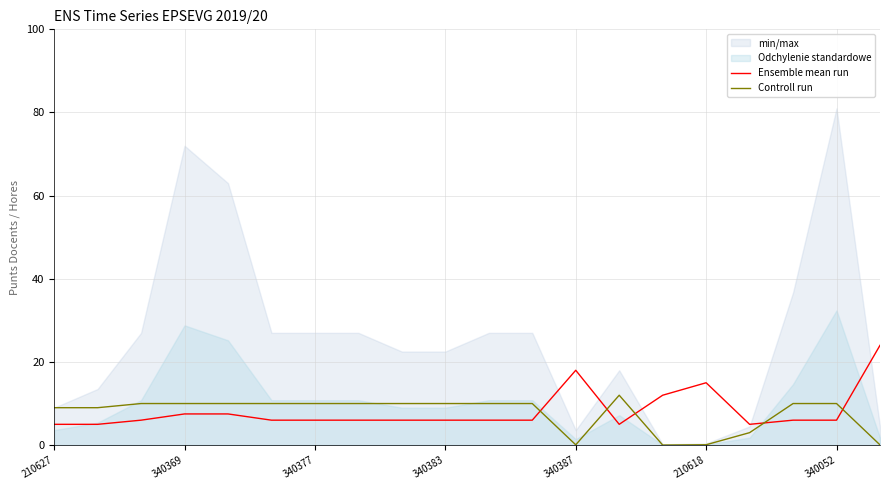

List the series in order of their overall mean, highest first.

Ensemble mean run, Controll run